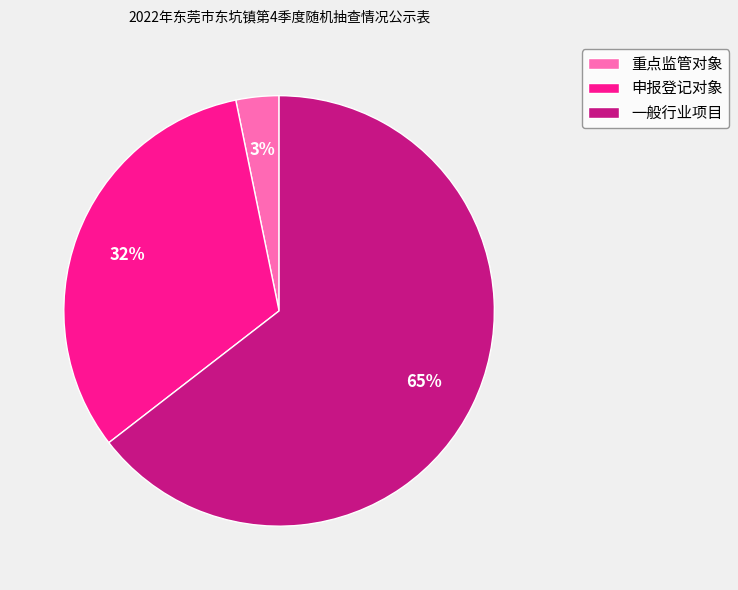

Which slice is the smallest?

重点监管对象